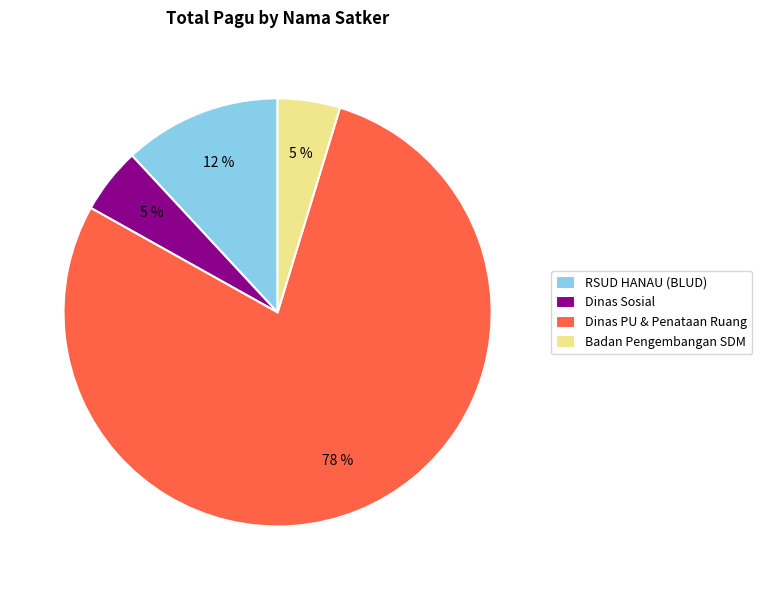

What is the largest slice in the pie chart?

Dinas PU & Penataan Ruang